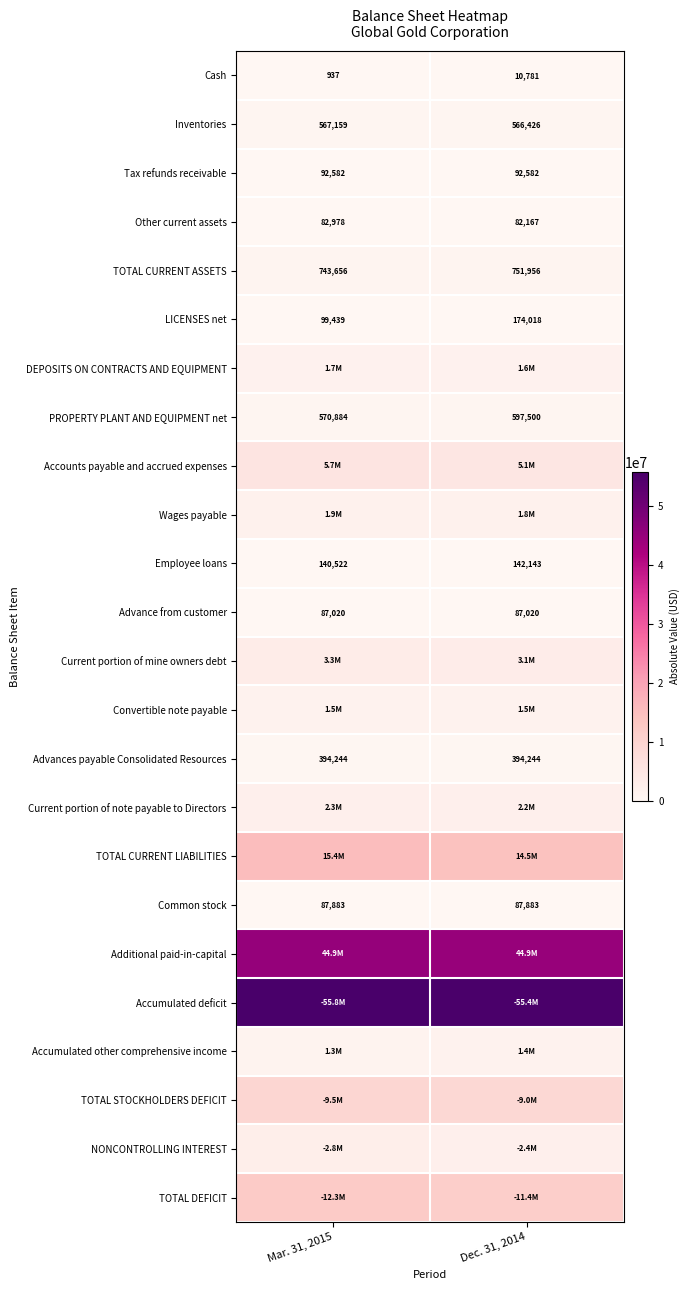

What is the difference between the highest and lowest values at Mar. 31, 2015?

55820505